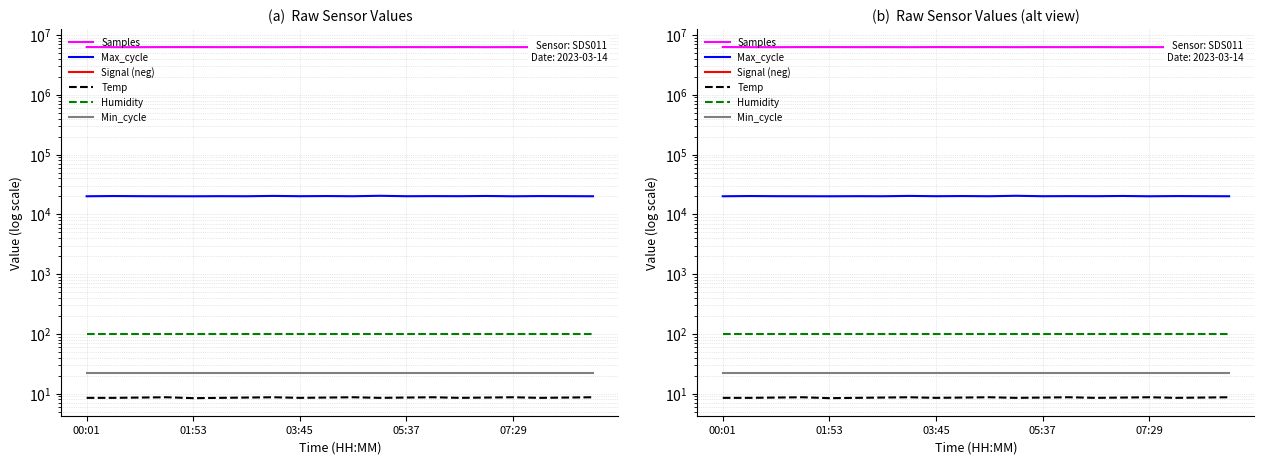

At how many categories does at least one series exceed 3191671?

20